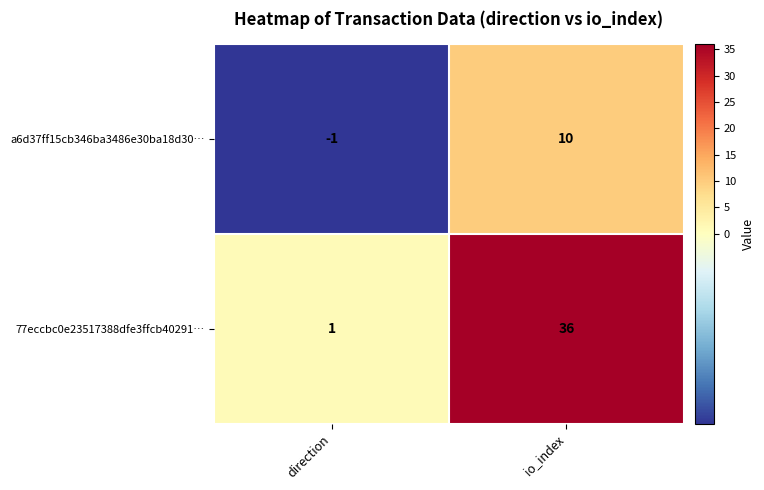

What is the difference between the highest and lowest values at io_index?

26